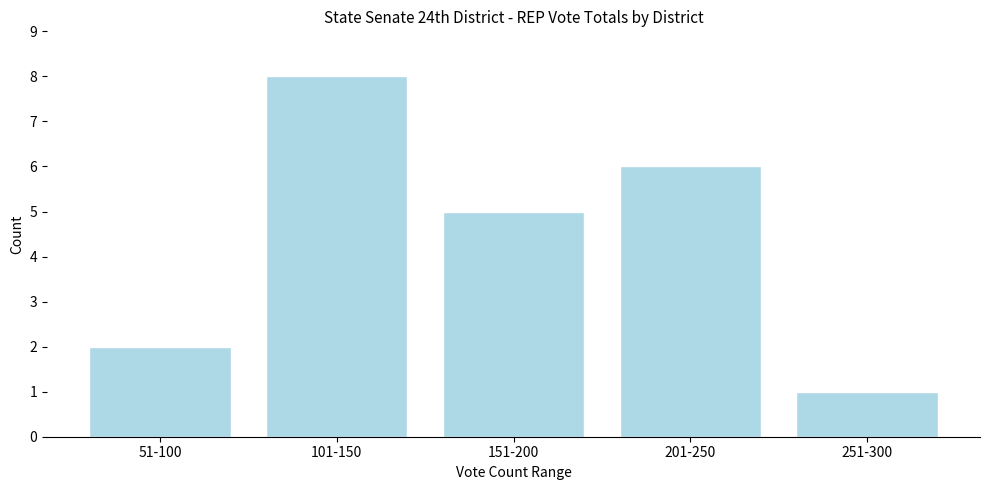

Reading left to right, list all the values displayed in this chart.

2	8	5	6	1